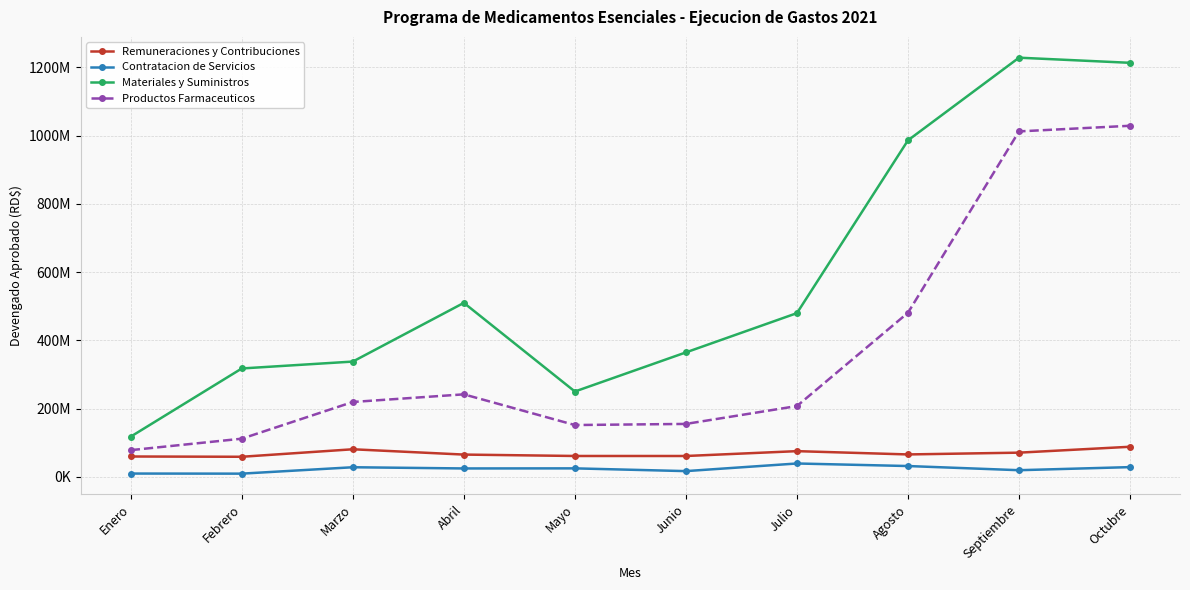

What are all the series names shown in the legend?

Remuneraciones y Contribuciones, Contratacion de Servicios, Materiales y Suministros, Productos Farmaceuticos